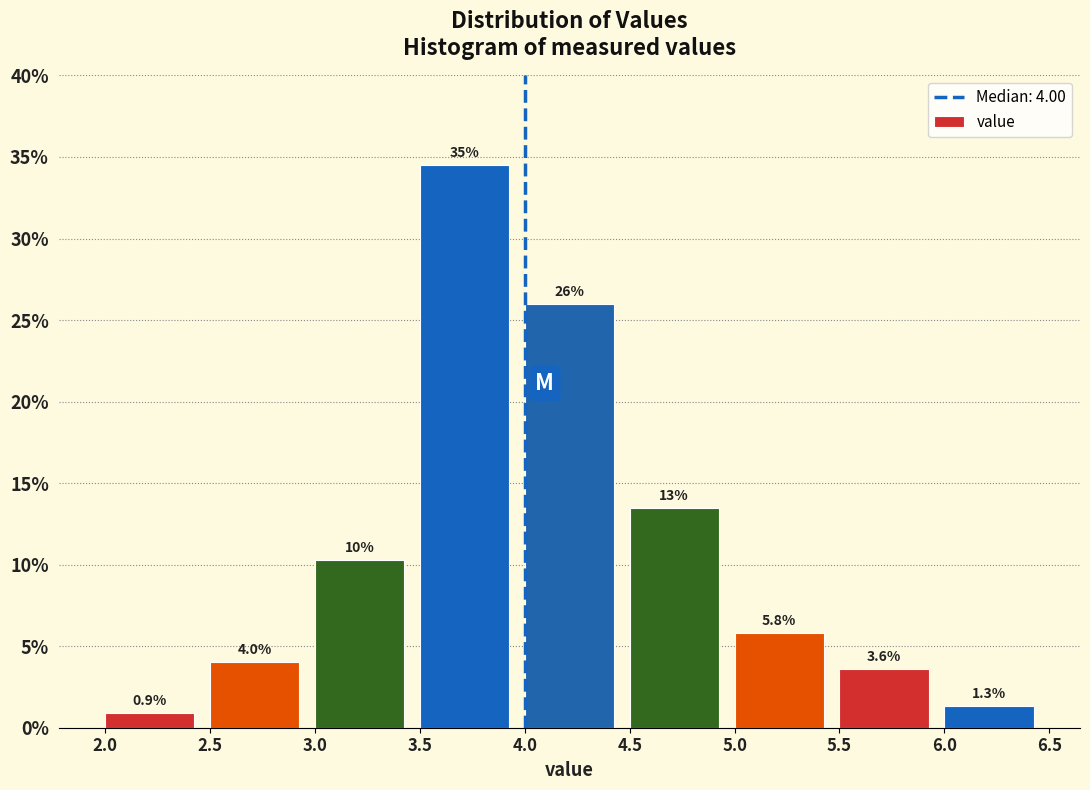

Over which range of the x-axis is the bar tallest?

3.5 to 4.0